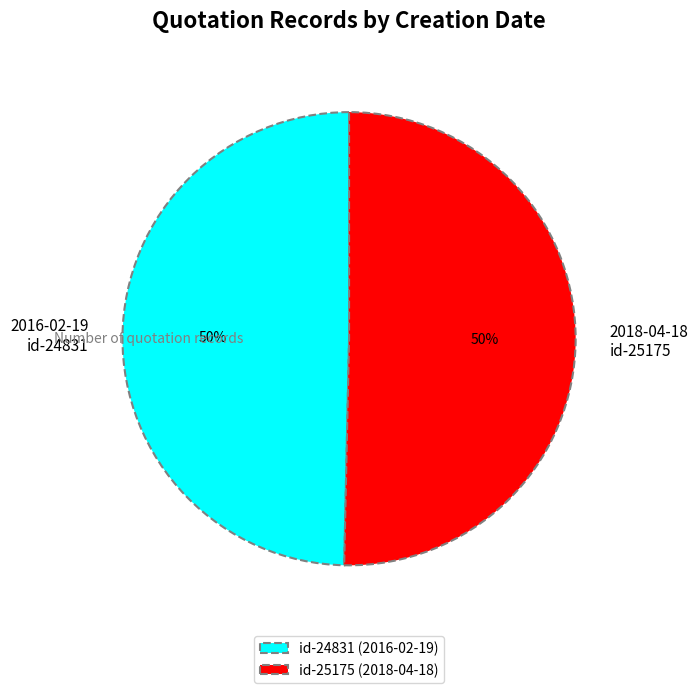

How many slices are in this pie chart?

2